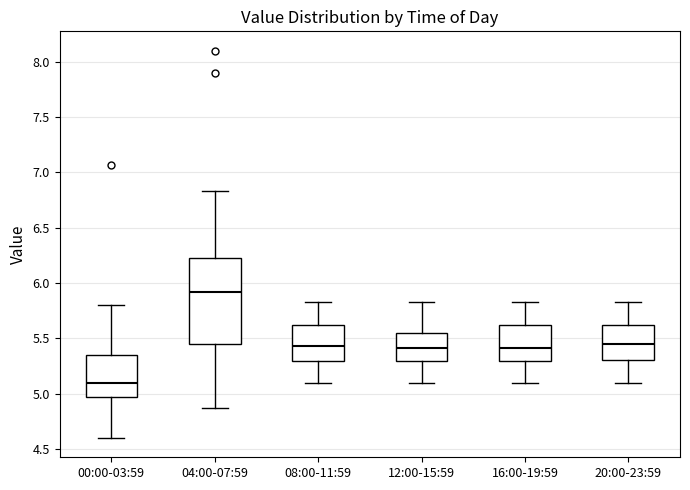

Reading left to right, transcribe this box plot: for each box, give where its median line is, the range the box spans, and where its two whiskers end, as read against the y-axis. The values are not printed on the chart, so give them approximately, as read against the axis.

00:00-03:59: median 5.10, box 4.95 to 5.35, whiskers 4.60 to 5.80
04:00-07:59: median 5.90, box 5.45 to 6.25, whiskers 4.85 to 6.85
08:00-11:59: median 5.45, box 5.30 to 5.60, whiskers 5.10 to 5.85
12:00-15:59: median 5.40, box 5.30 to 5.55, whiskers 5.10 to 5.85
16:00-19:59: median 5.40, box 5.30 to 5.60, whiskers 5.10 to 5.85
20:00-23:59: median 5.45, box 5.30 to 5.60, whiskers 5.10 to 5.85